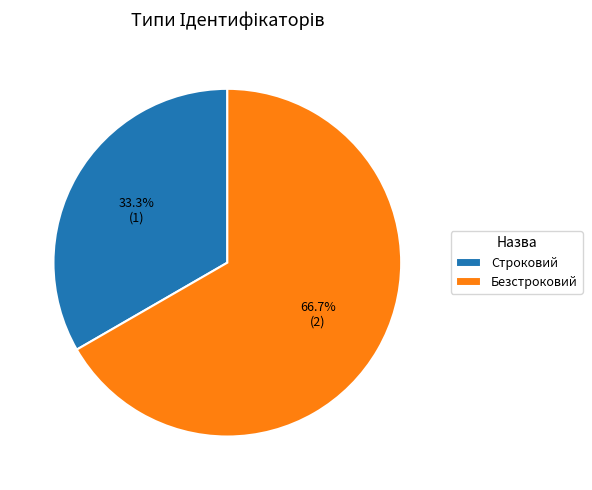

To the nearest percent, what portion does Безстроковий represent?

67%